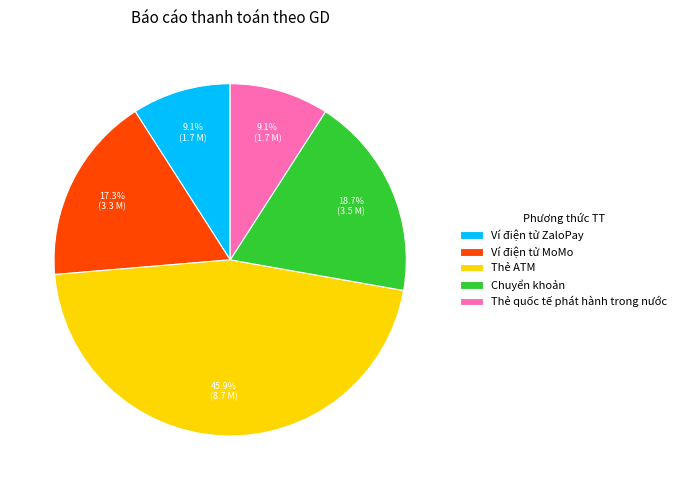

Which has a higher value, Ví điện tử ZaloPay or Chuyển khoản?

Chuyển khoản